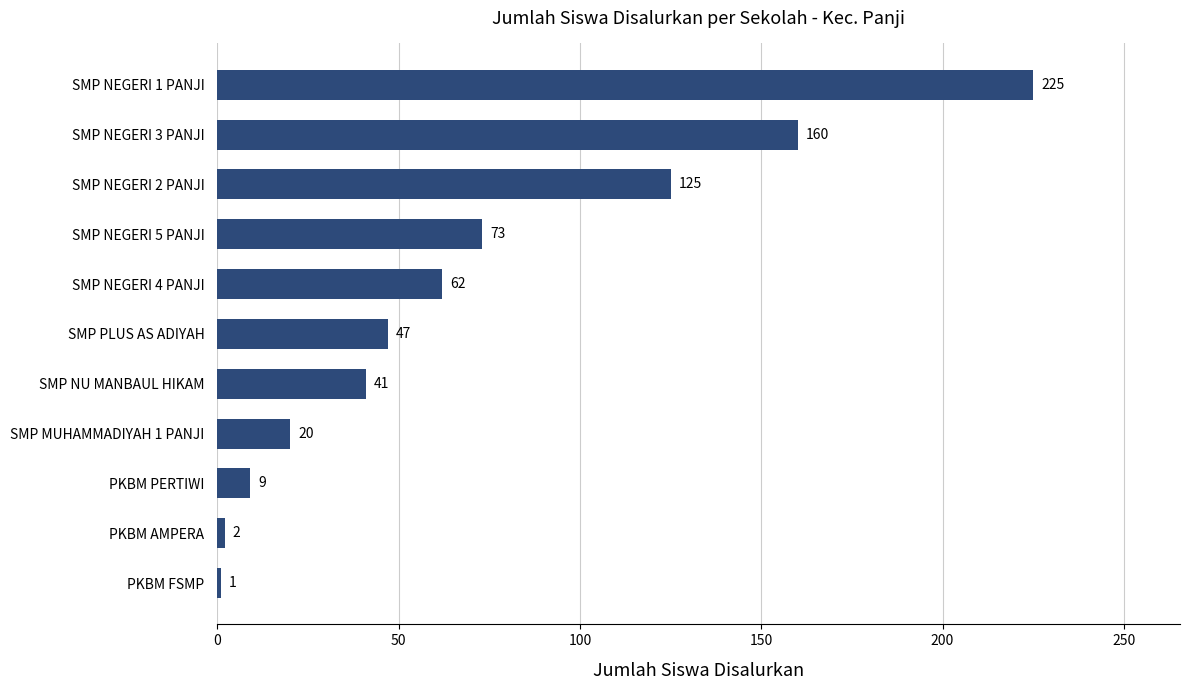

What is the change in value from PKBM AMPERA to SMP NU MANBAUL HIKAM?

+39